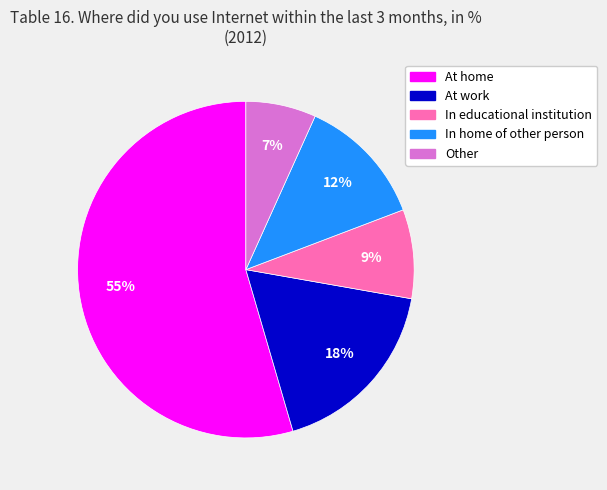

To the nearest percent, what is the combined percentage of At home and In educational institution?

63%